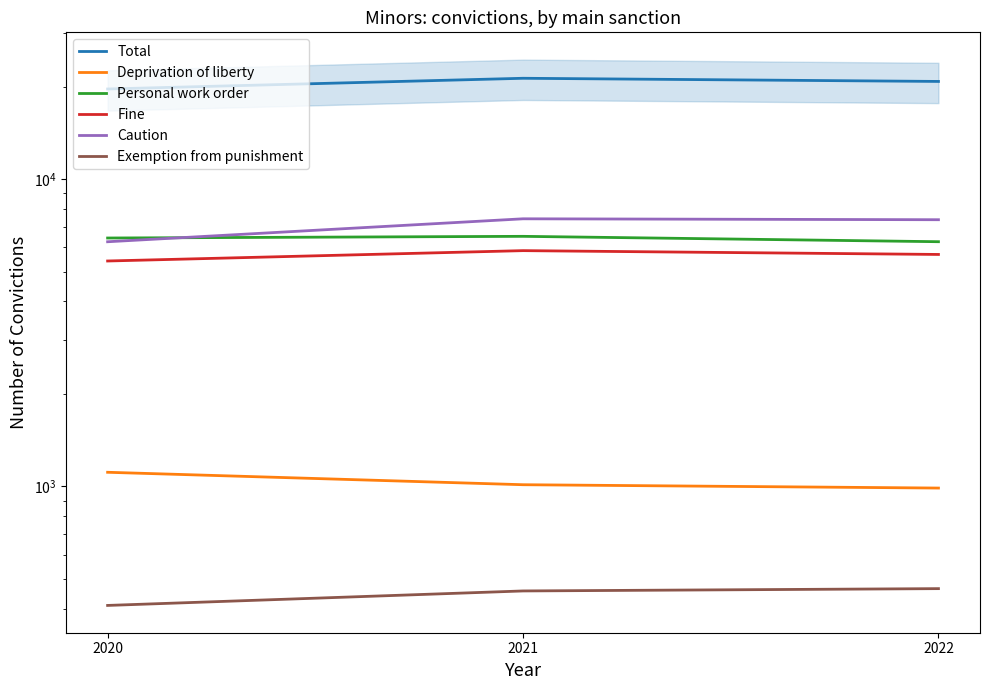

How many categories are shown in the chart?

3